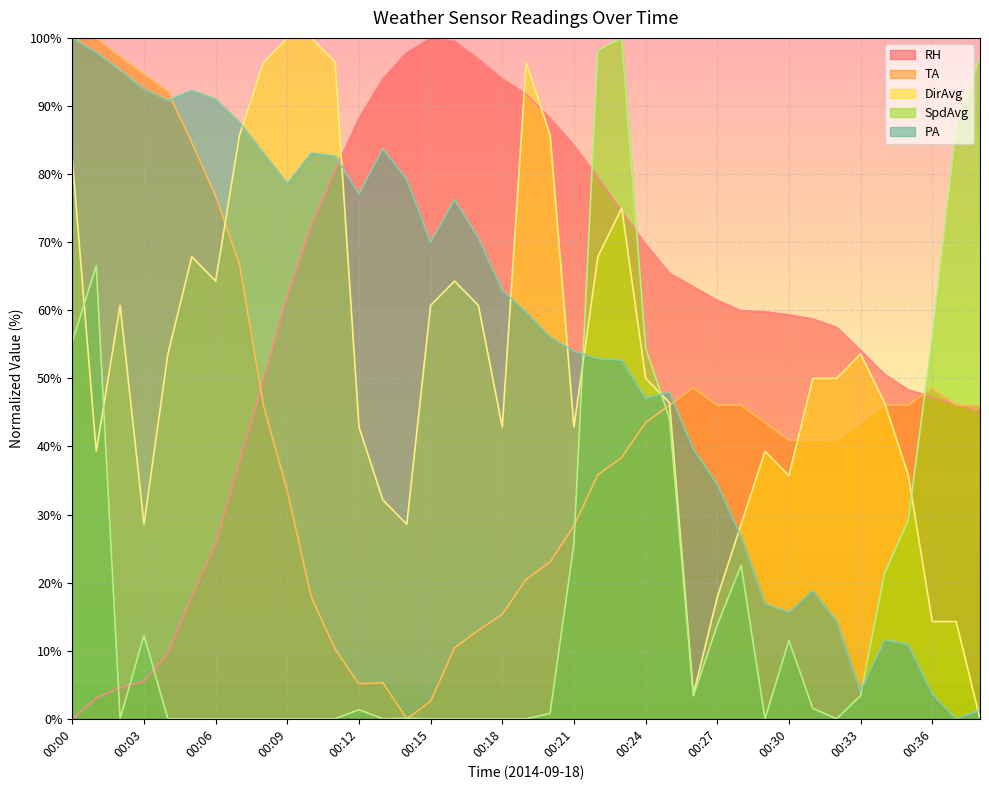

What is the total value across all series at 00:23?

340.5